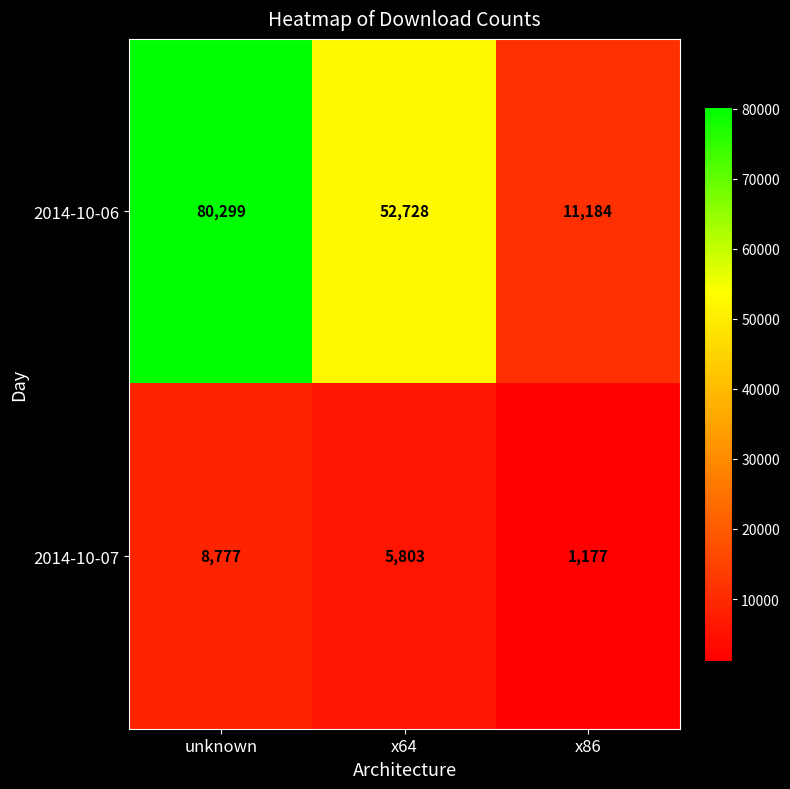

Which series has the largest total across all categories?

2014-10-06